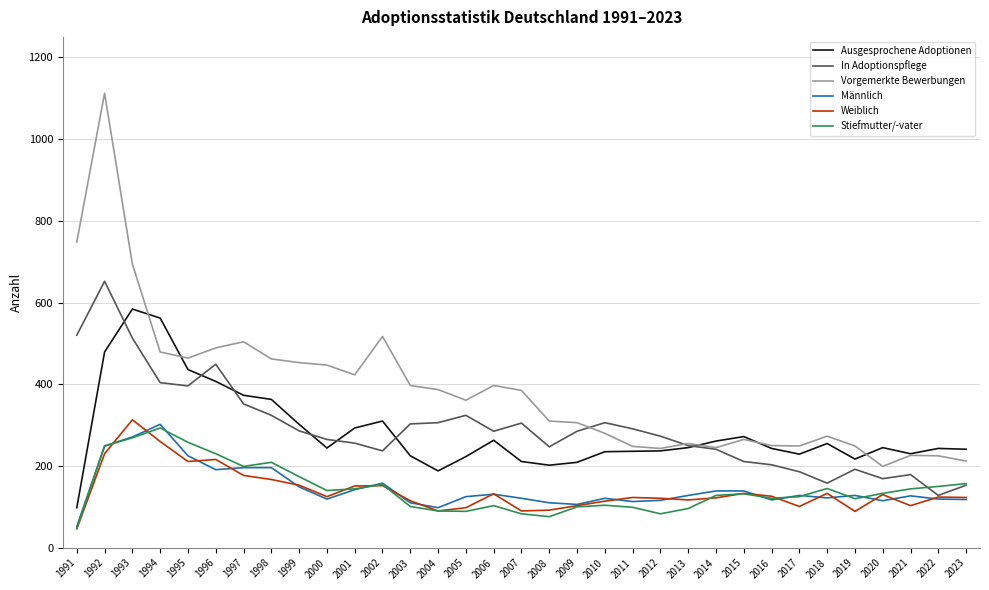

Which series has the largest total across all categories?

Vorgemerkte Bewerbungen